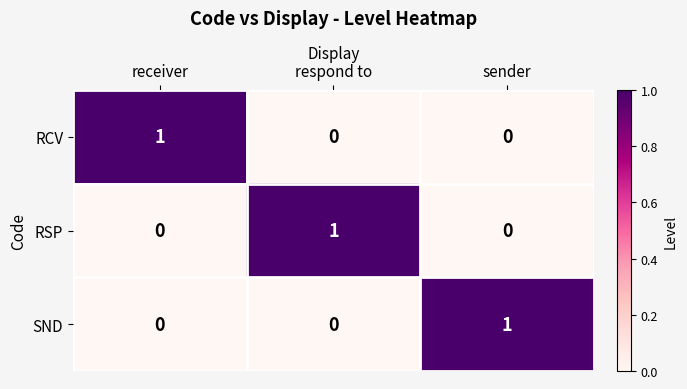

The SND series shows 0 at receiver. True or false?

True